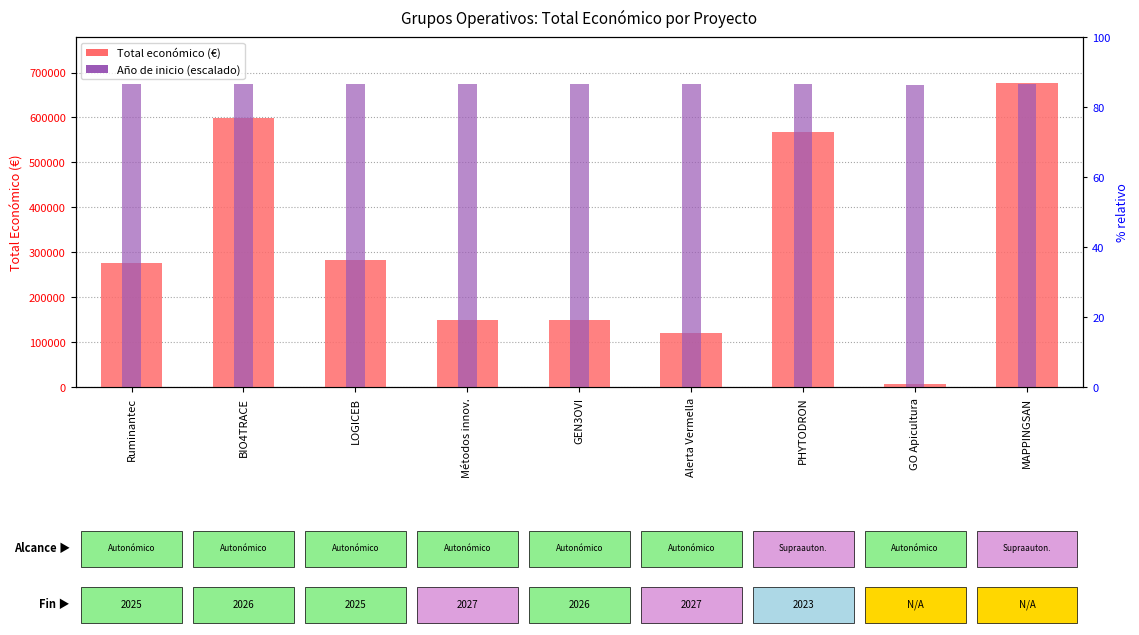

How many bars are there in total?

18